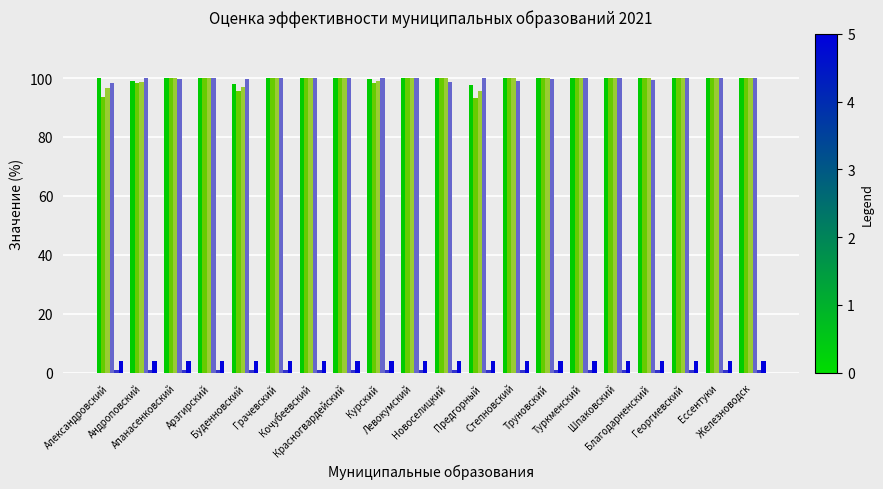

What is the maximum value shown in the chart?

100.0